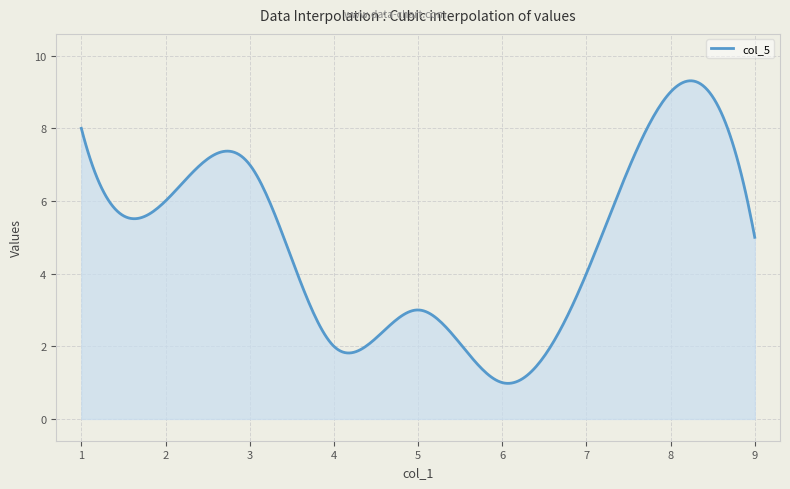

What is the difference between the maximum and minimum values?

8.3